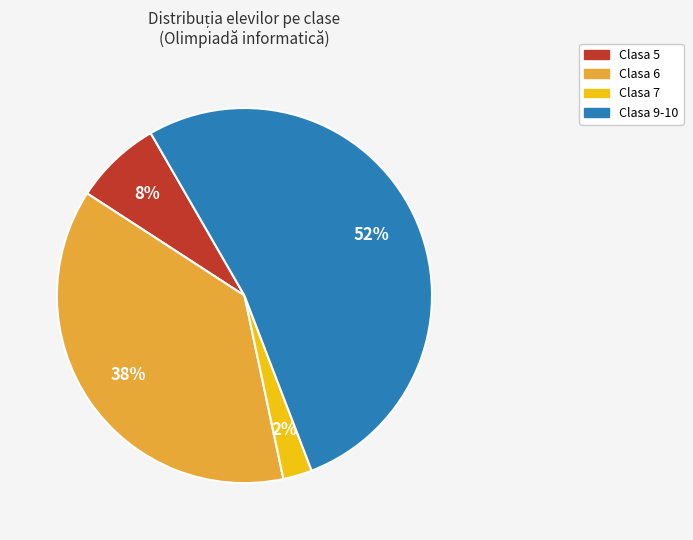

Is there a majority slice in this chart?

Yes